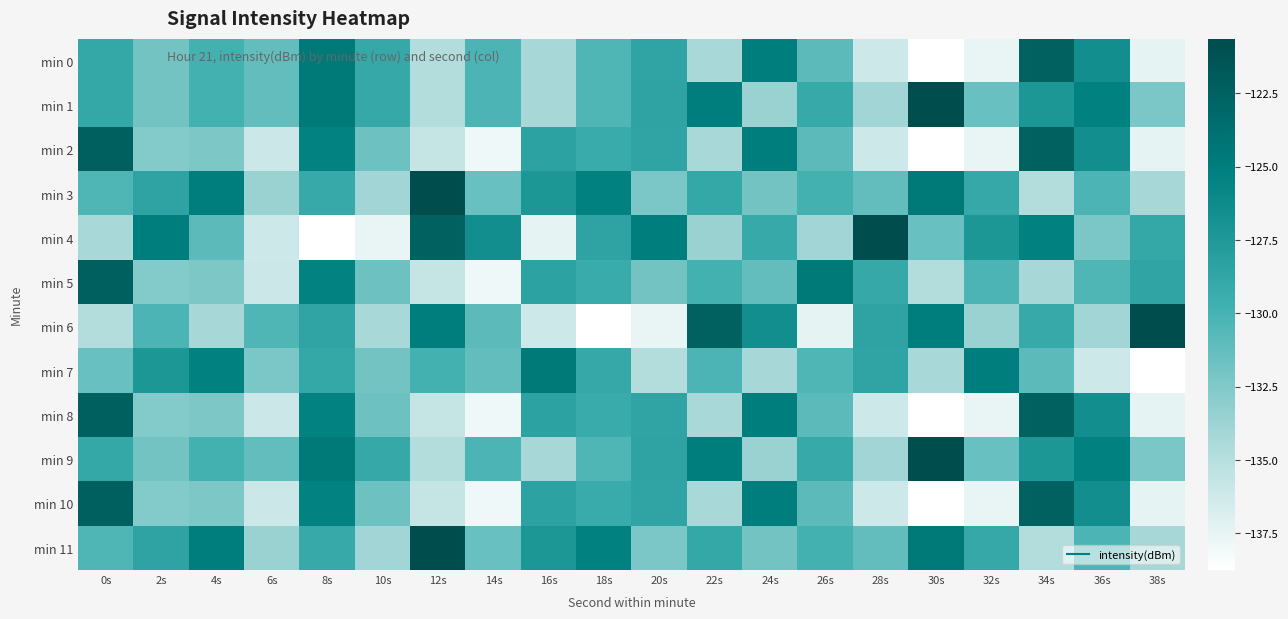

What is the difference between the highest and lowest values at 28s?

15.5